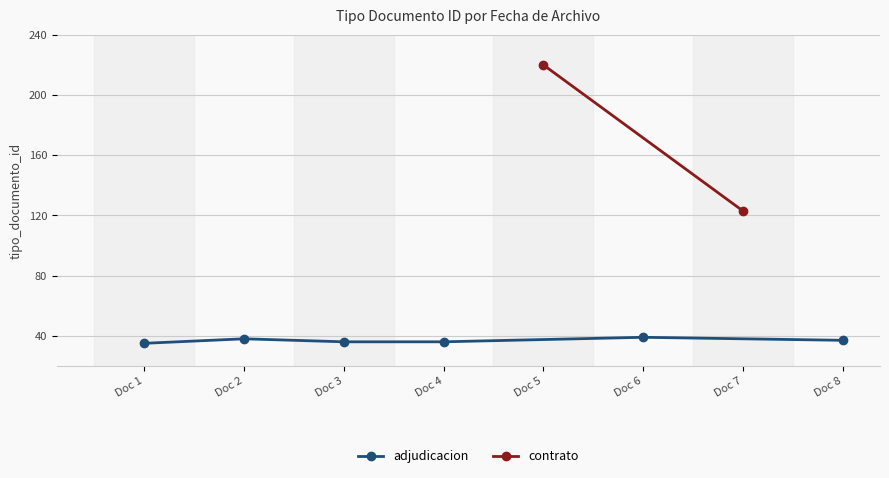

True or false: adjudicacion has more than 2 points higher than both neighbors.

False